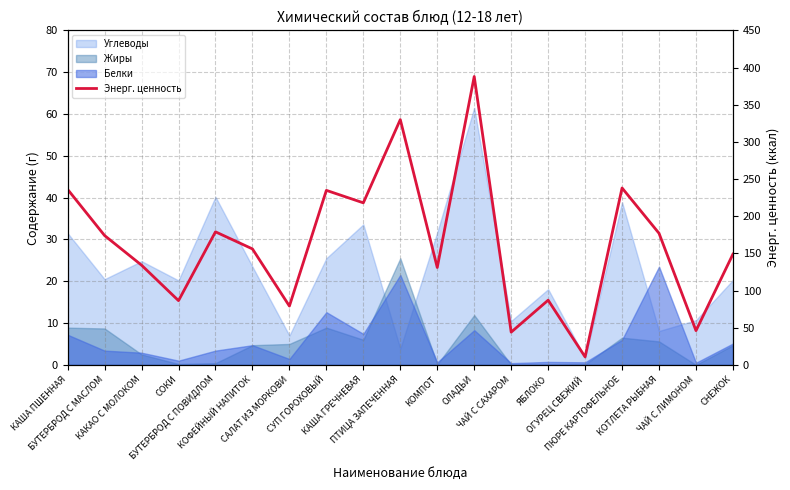

Rank the categories by value from lowest to highest.

ОГУРЕЦ СВЕЖИЙ, ЧАЙ С САХАРОМ, ЧАЙ С ЛИМОНОМ, САЛАТ ИЗ МОРКОВИ, СОКИ, ЯБЛОКО, КОМПОТ, КАКАО С МОЛОКОМ, СНЕЖОК, КОФЕЙНЫЙ НАПИТОК, БУТЕРБРОД С МАСЛОМ, КОТЛЕТА РЫБНАЯ, БУТЕРБРОД С ПОВИДЛОМ, КАША ГРЕЧНЕВАЯ, СУП ГОРОХОВЫЙ, КАША ПШЕННАЯ, ПЮРЕ КАРТОФЕЛЬНОЕ, ПТИЦА ЗАПЕЧЕННАЯ, ОЛАДЬИ